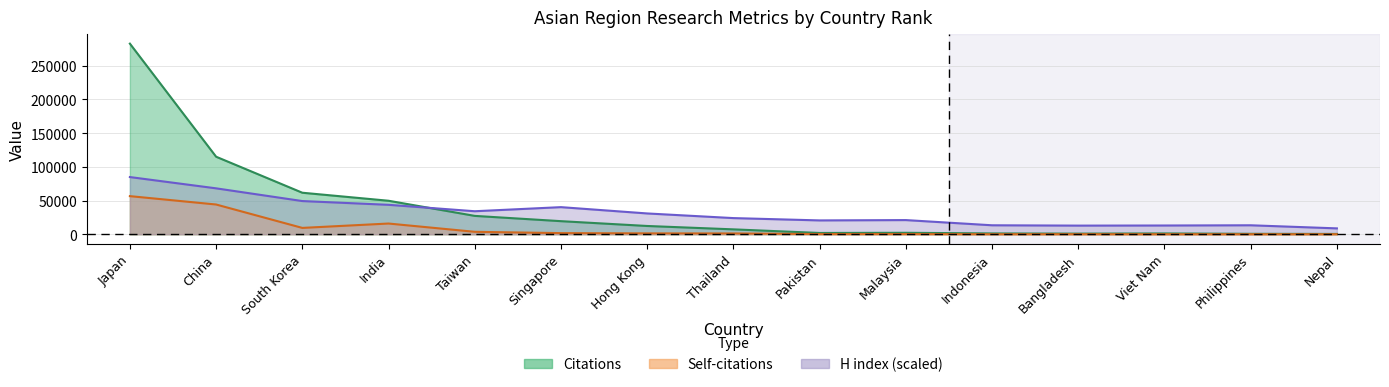

At which label does H index reach its minimum?

Nepal